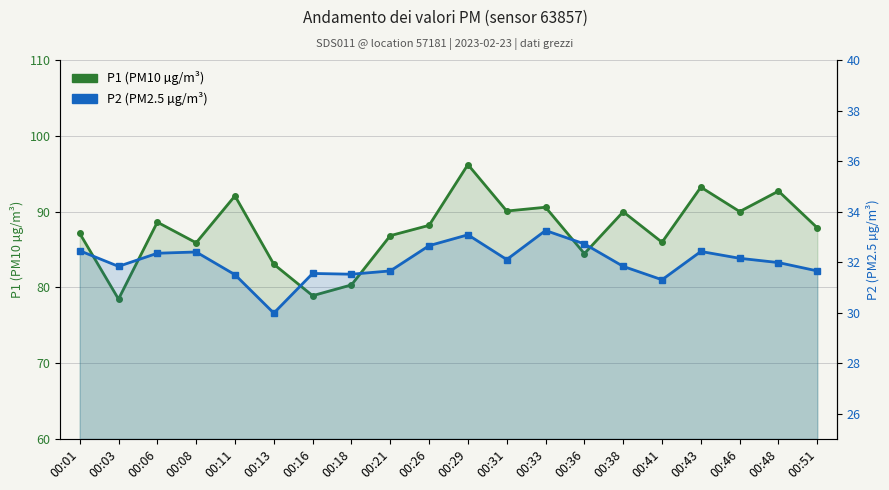

Rank the categories by P2 (PM2.5 µg/m³) value from lowest to highest.

00:13, 00:41, 00:11, 00:18, 00:16, 00:21, 00:51, 00:03, 00:38, 00:48, 00:31, 00:46, 00:06, 00:08, 00:43, 00:01, 00:26, 00:36, 00:29, 00:33